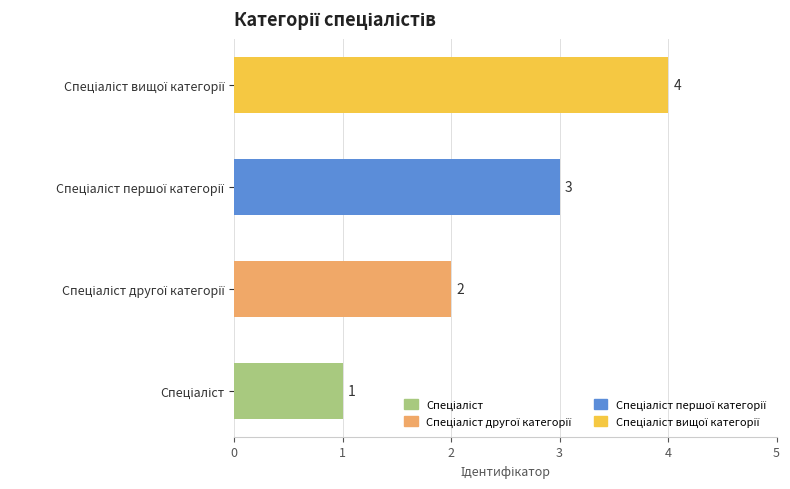

Count the number of data series in this chart.

1